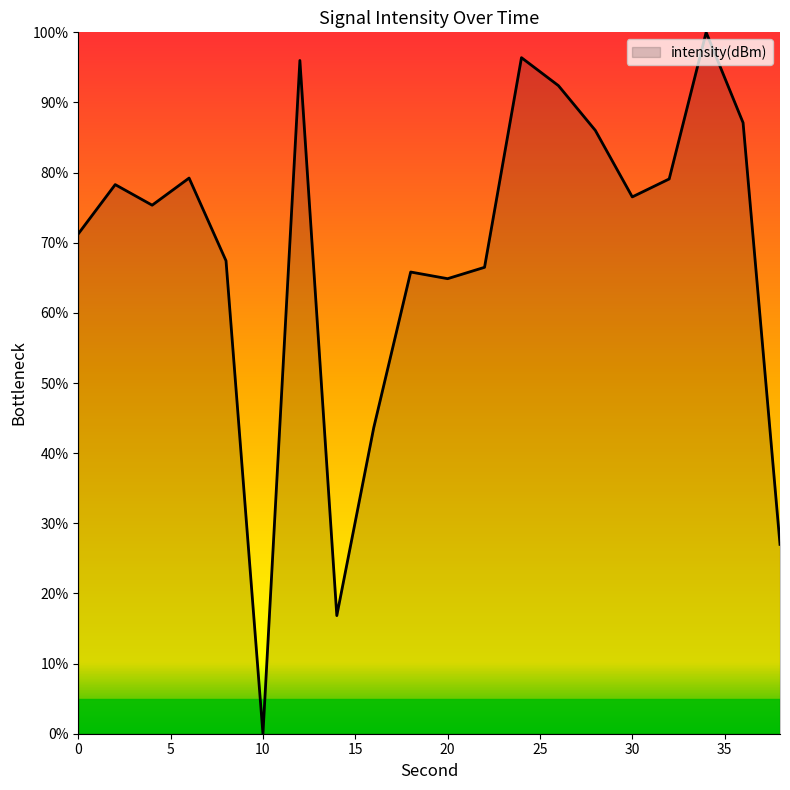

Does the chart have visible grid lines?

No